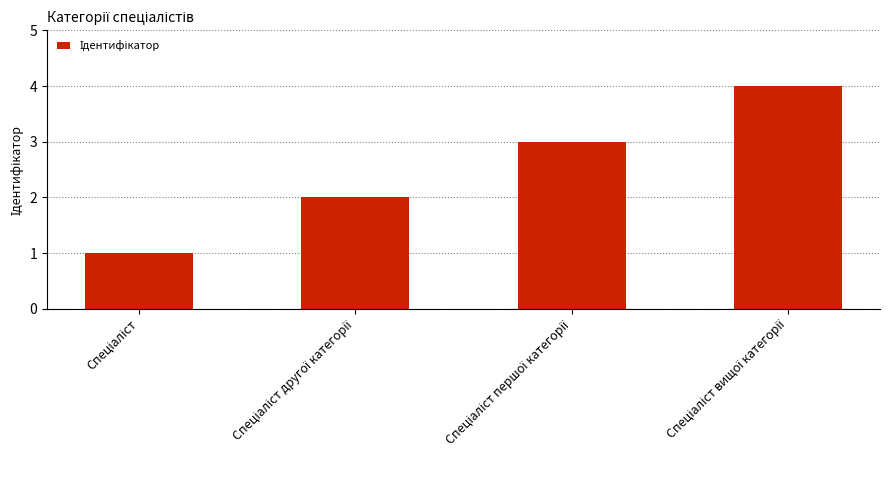

What is the difference between the maximum and minimum values?

3